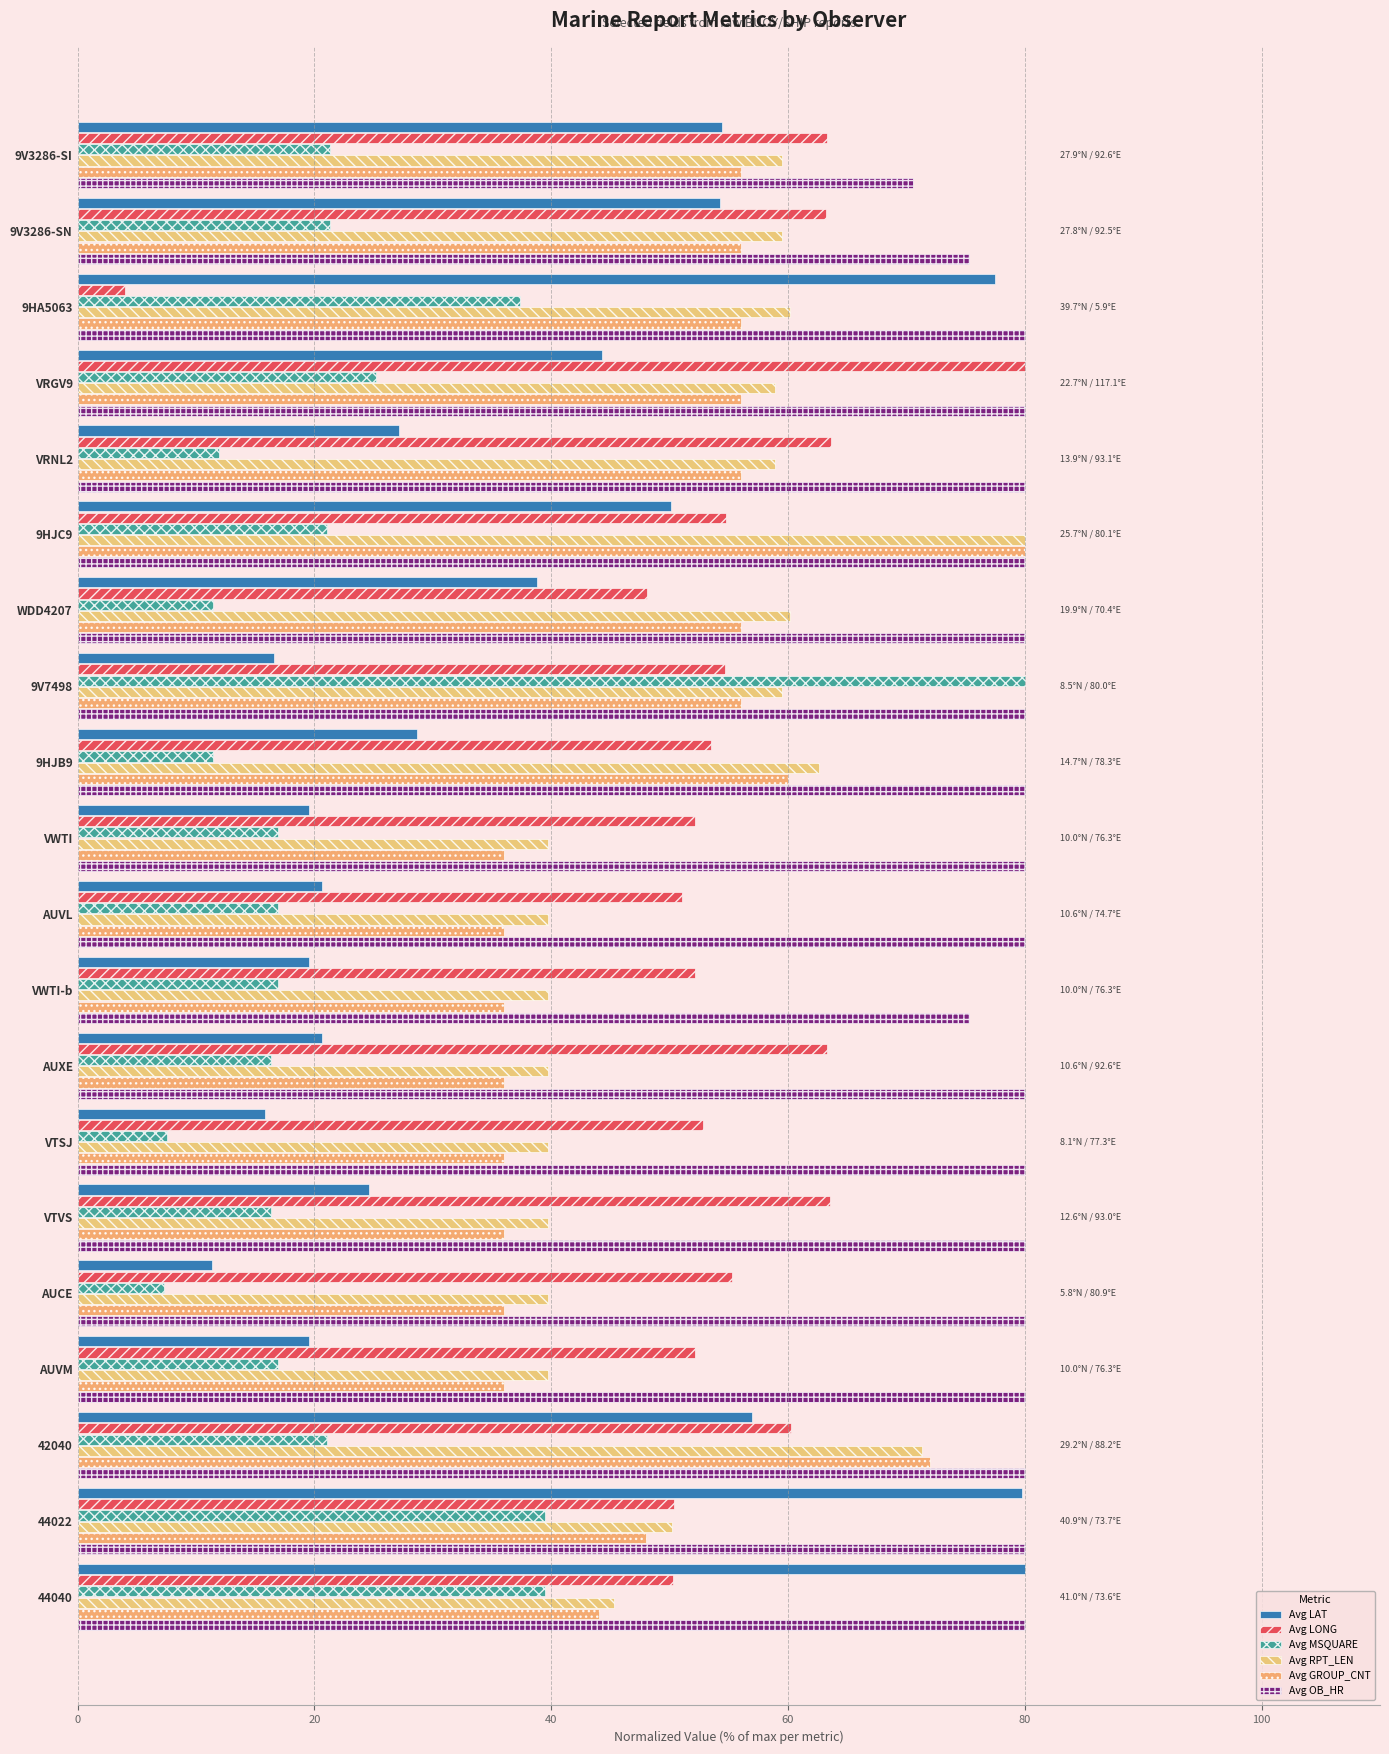

Reading left to right, transcribe all the data shown in this chart.

Avg LAT: 54.4	54.2	77.5	44.3	27.1	50.1	38.8	16.6	28.7	19.5	20.7	19.5	20.7	15.8	24.6	11.3	19.5	57.0	79.8	80.0
Avg LONG: 63.3	63.2	4.0	80.0	63.6	54.7	48.1	54.7	53.5	52.1	51.0	52.1	63.3	52.8	63.5	55.3	52.1	60.3	50.4	50.3
Avg MSQUARE: 21.3	21.3	37.4	25.2	11.9	21.0	11.4	80.0	11.4	16.9	16.9	16.9	16.4	7.5	16.4	7.3	16.9	21.0	39.5	39.5
Avg RPT_LEN: 59.5	59.5	60.2	58.9	58.9	80.0	60.2	59.5	62.6	39.7	39.7	39.7	39.7	39.7	39.7	39.7	39.7	71.3	50.2	45.3
Avg GROUP_CNT: 56.0	56.0	56.0	56.0	56.0	80.0	56.0	56.0	60.0	36.0	36.0	36.0	36.0	36.0	36.0	36.0	36.0	72.0	48.0	44.0
Avg OB_HR: 70.6	75.3	80.0	80.0	80.0	80.0	80.0	80.0	80.0	80.0	80.0	75.3	80.0	80.0	80.0	80.0	80.0	80.0	80.0	80.0